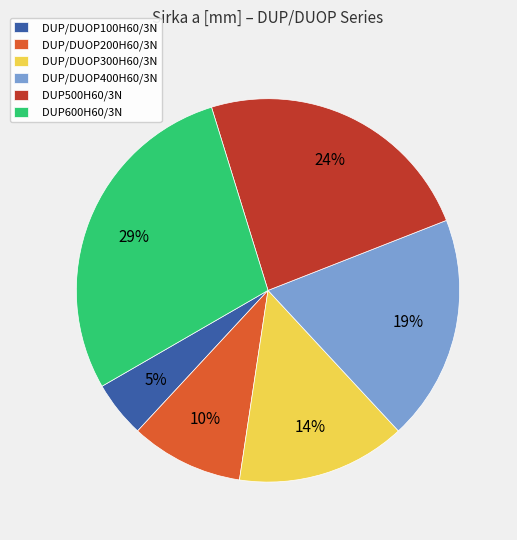

True or false: DUP/DUOP400H60/3N accounts for 19% of the total.

True